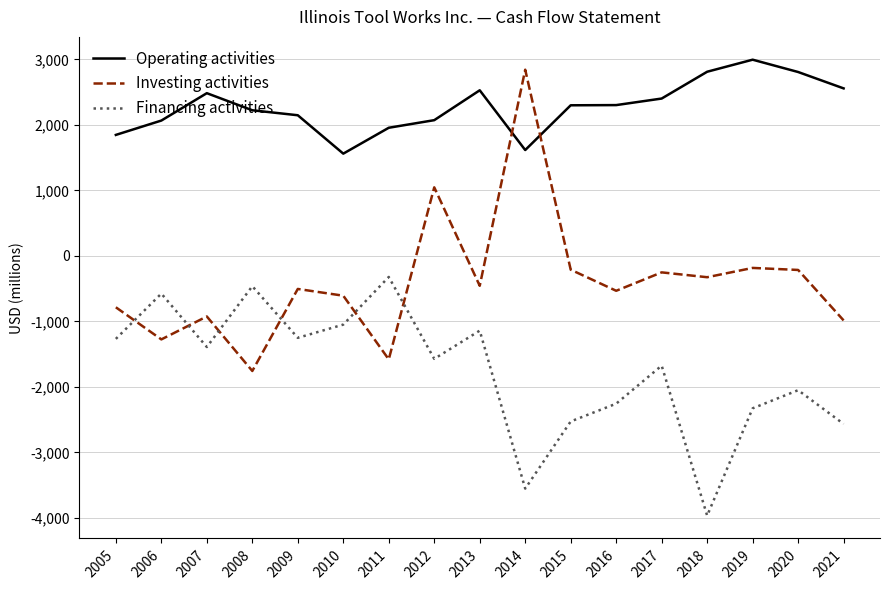

Which series has the widest spread of values?

Investing activities